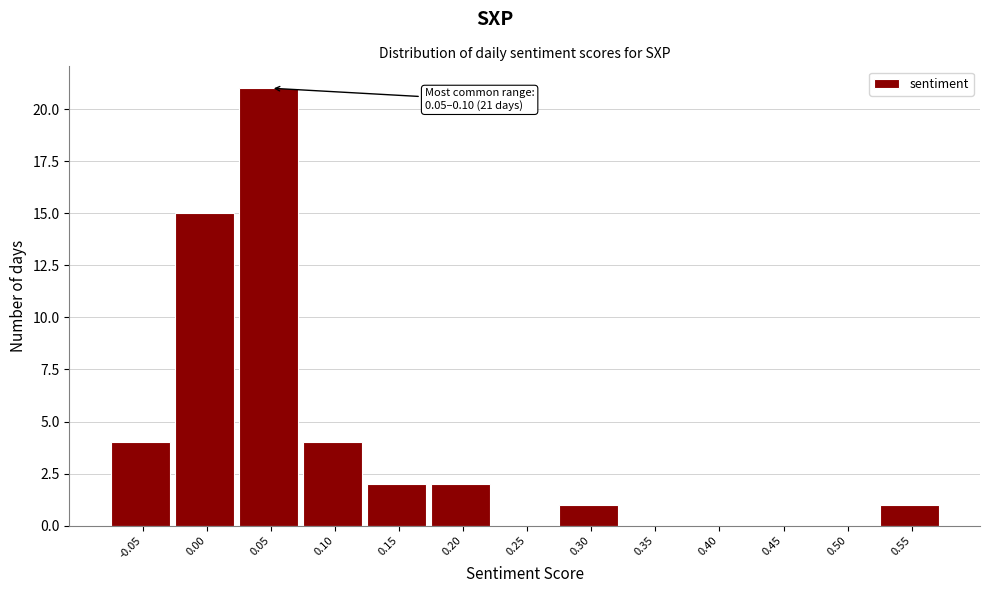

Reading right to left, what are all the values shown in this chart?

0.55=1	0.50=0	0.45=0	0.40=0	0.35=0	0.30=1	0.25=0	0.20=2	0.15=2	0.10=4	0.05=21	0.00=15	-0.05=4